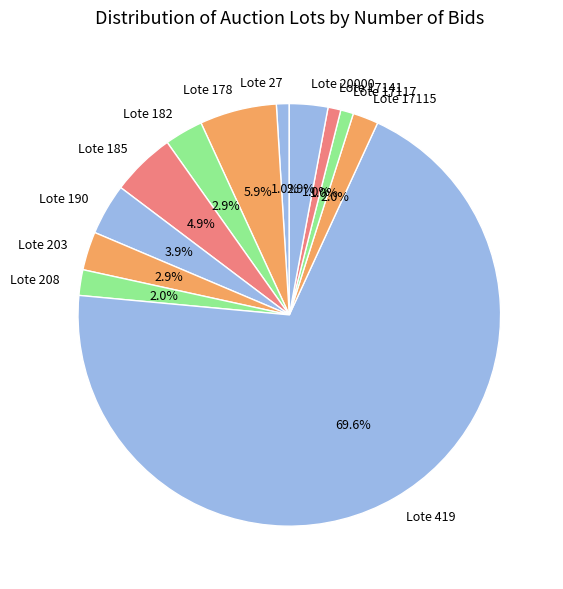

Which category has the biggest portion of the pie?

Lote 419